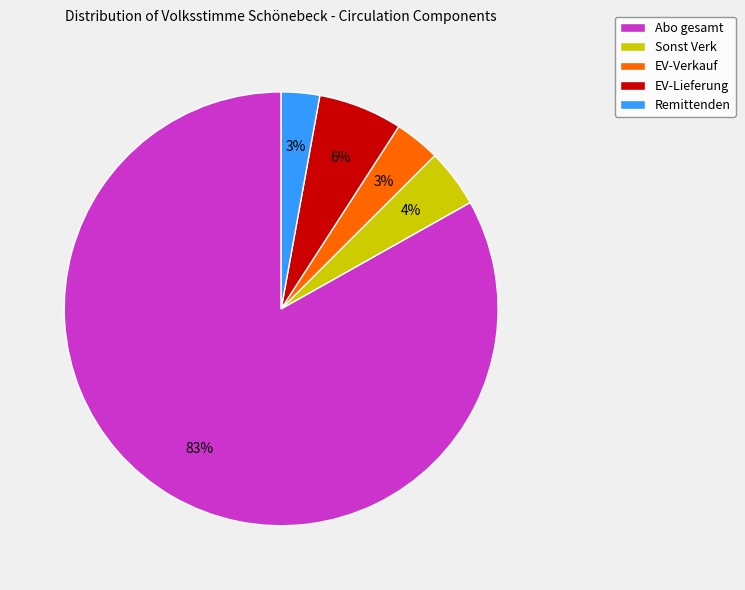

To the nearest percent, what percentage of the pie is Remittenden?

3%